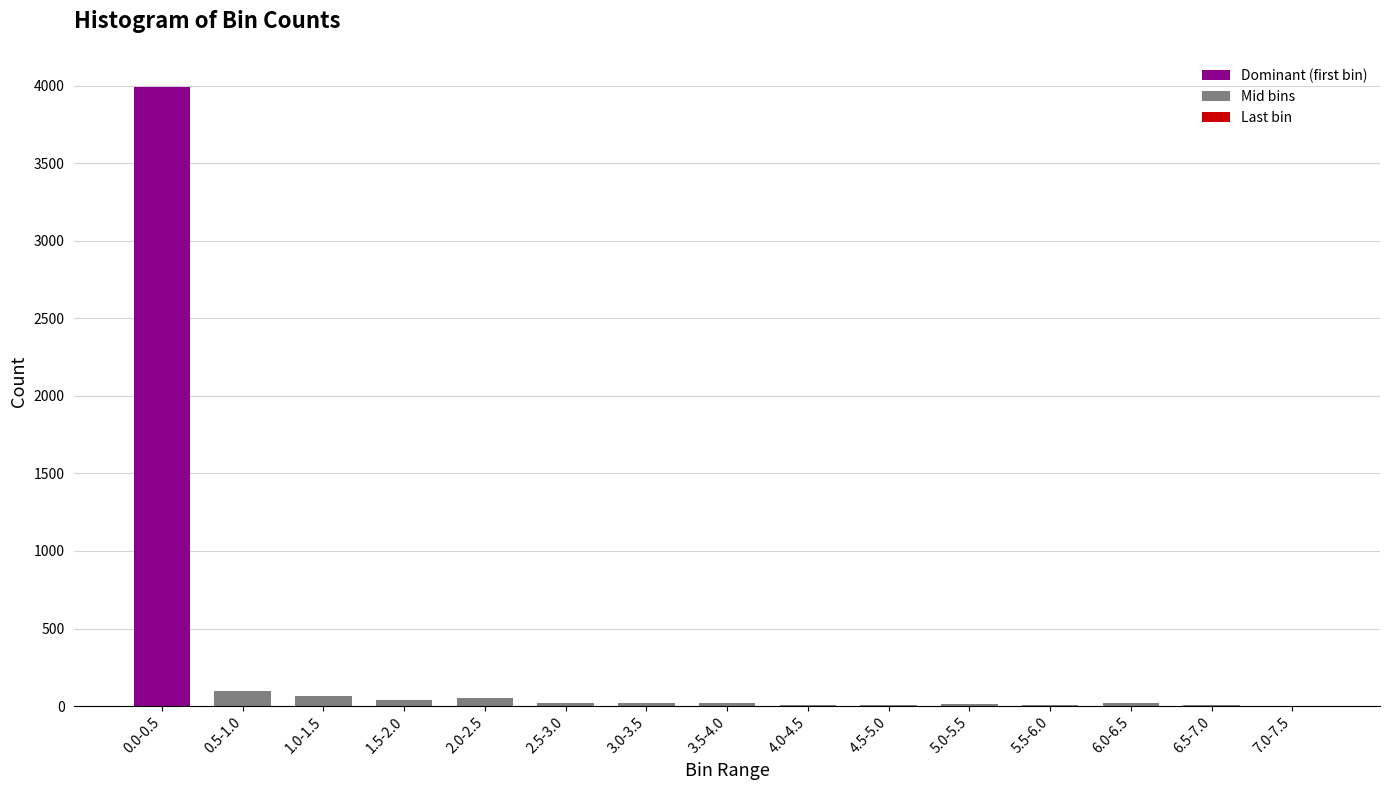

What is the maximum value shown in the chart?

3993